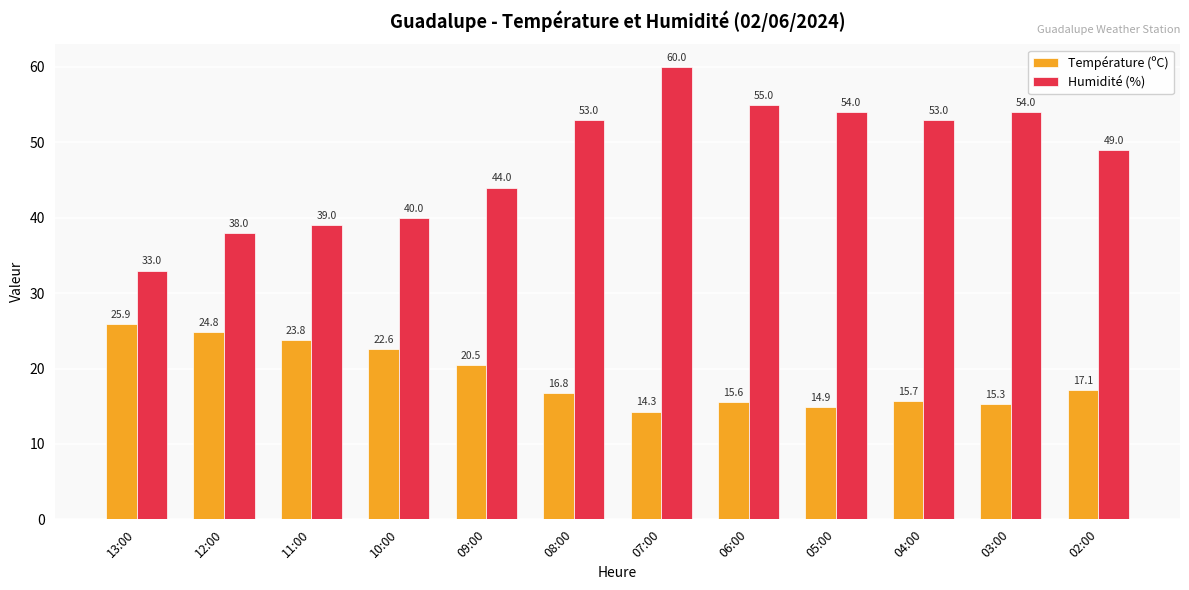

Reading left to right, what are all the values shown in this chart?

Température (ºC): 25.9	24.8	23.8	22.6	20.5	16.8	14.3	15.6	14.9	15.7	15.3	17.1
Humidité (%): 33.0	38.0	39.0	40.0	44.0	53.0	60.0	55.0	54.0	53.0	54.0	49.0